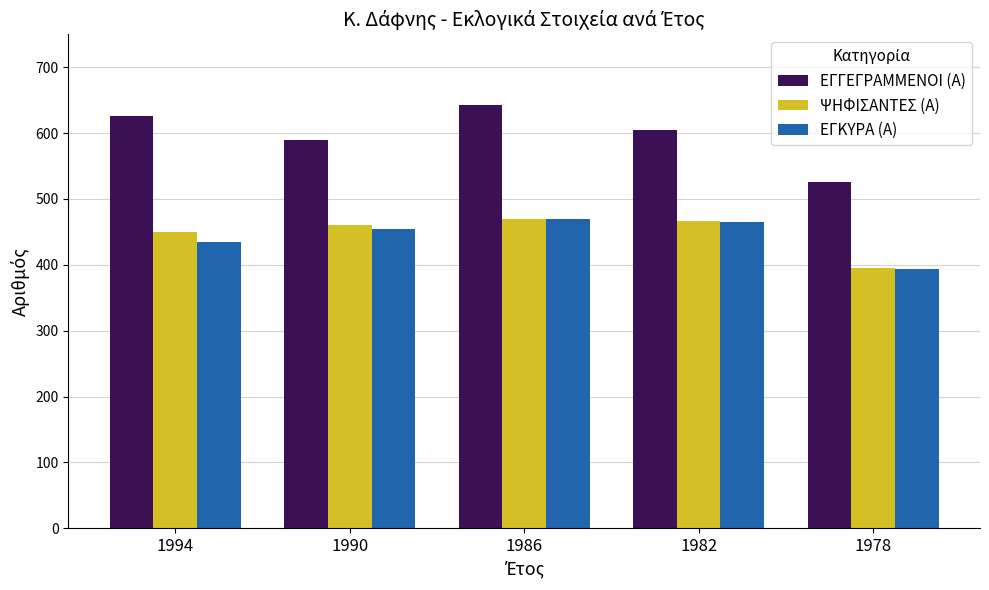

Is it true that ΨΗΦΙΣΑΝΤΕΣ (Α) equals 156 at 1994?

False